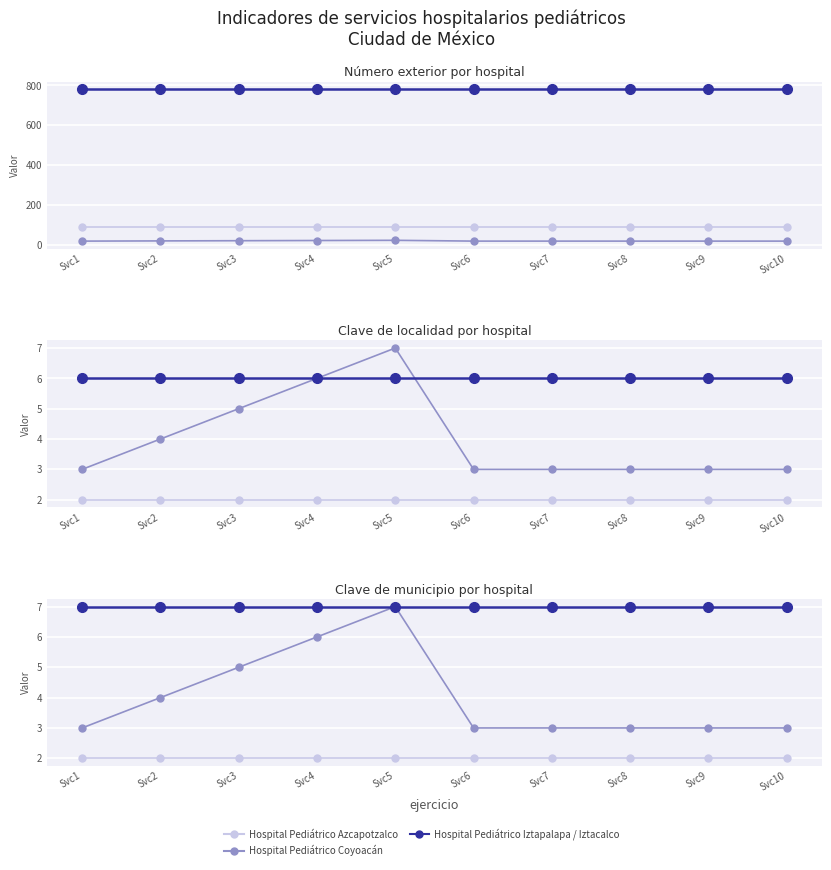

At which label does Hospital Pediátrico Coyoacán reach its minimum?

Svc1